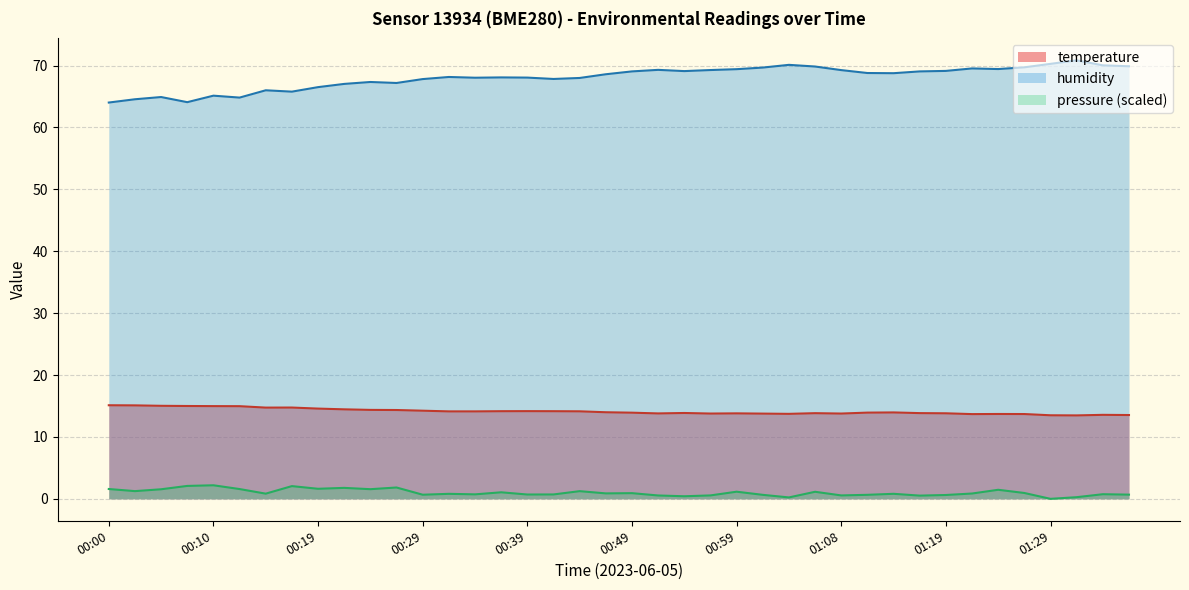

What is the value of the temperature point at the 27th from the left?

13.7